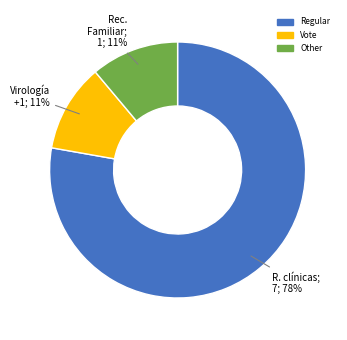

Which slice represents more than half of the pie?

Regular